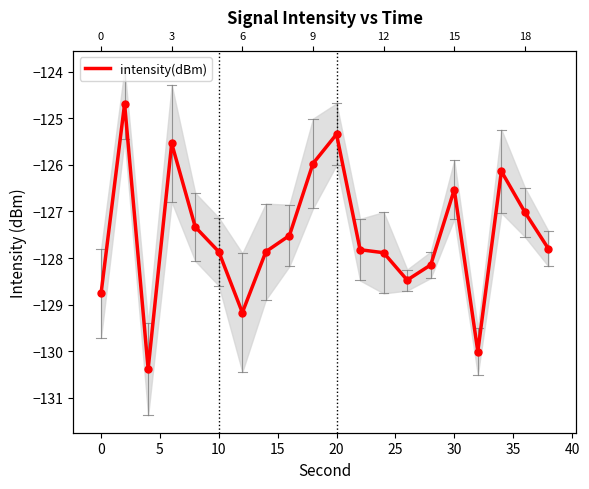

The value at 5 is -60.9. True or false?

False